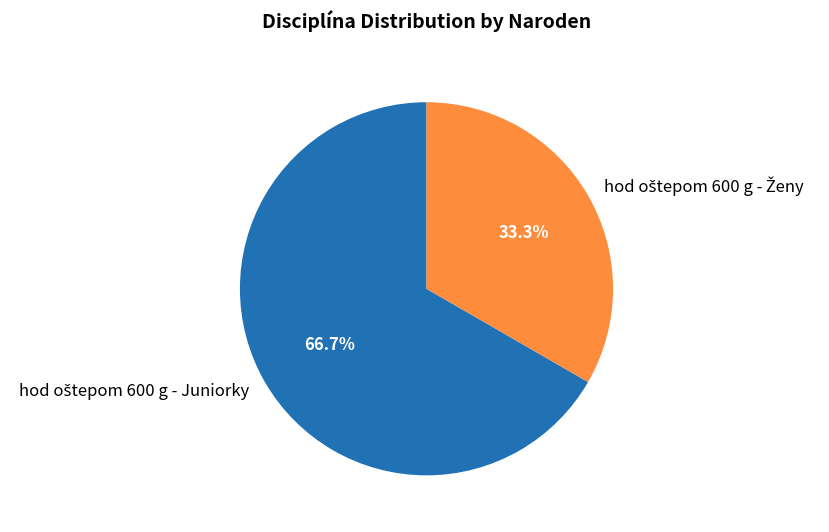

To the nearest percent, what is the difference between the largest and smallest slice percentages?

33%